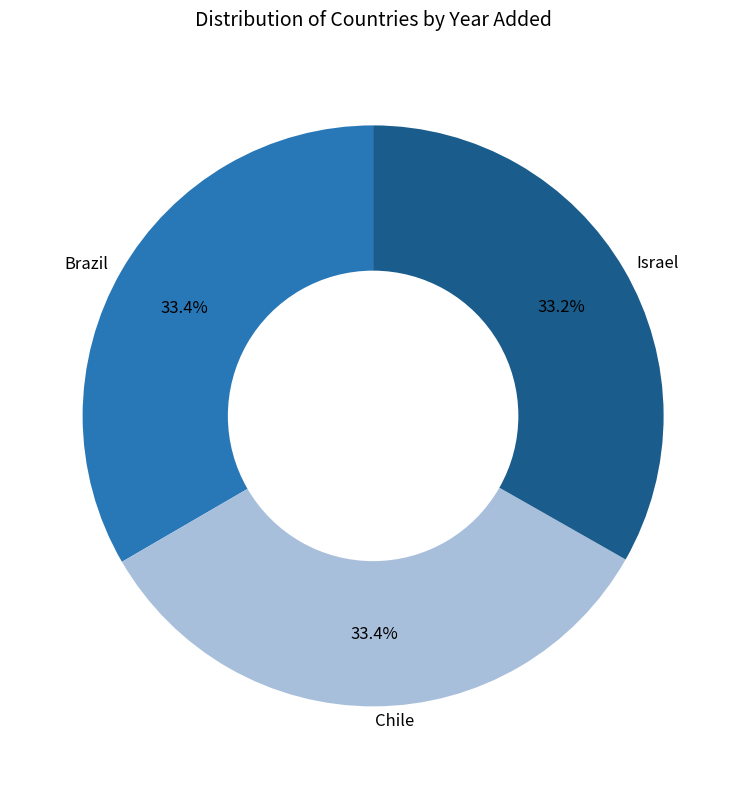

What is the ratio of the value at Israel to the value at Brazil?

1.0